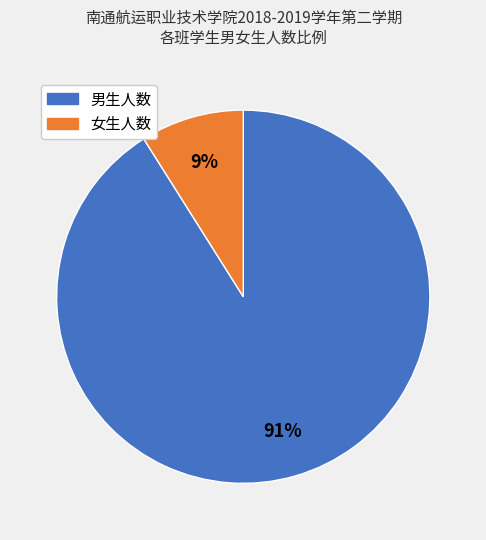

Rank the categories by value from highest to lowest.

男生人数, 女生人数